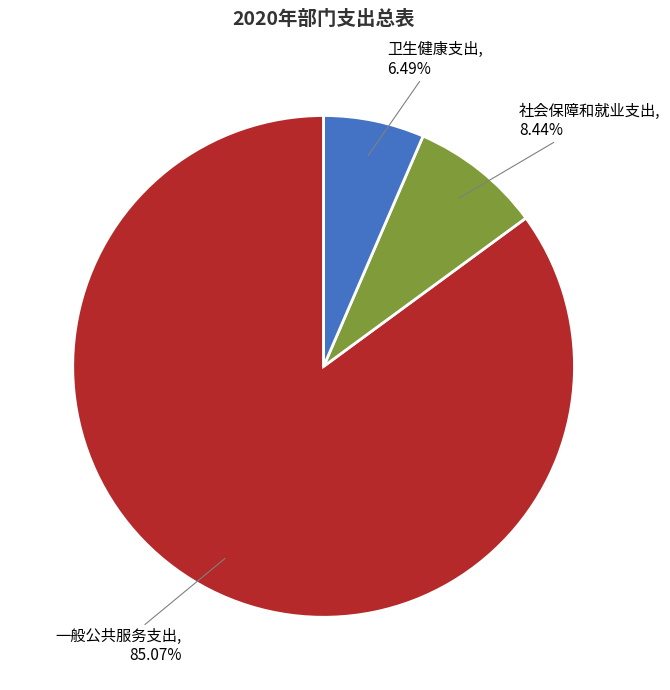

Which category has the biggest portion of the pie?

一般公共服务支出